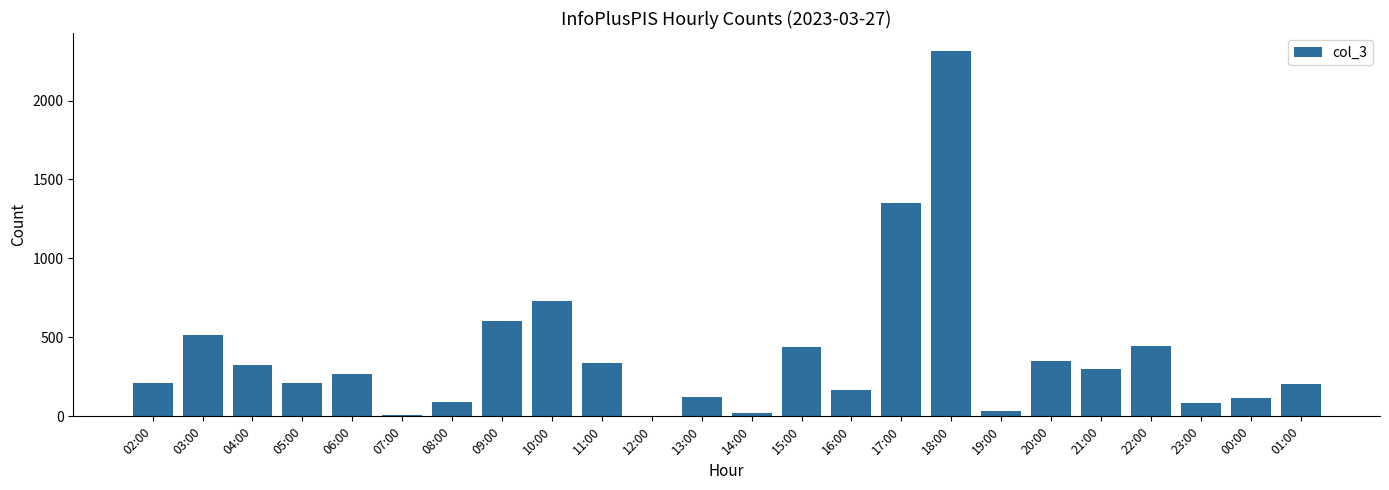

The chart shows a value of 605 at 09:00. True or false?

True